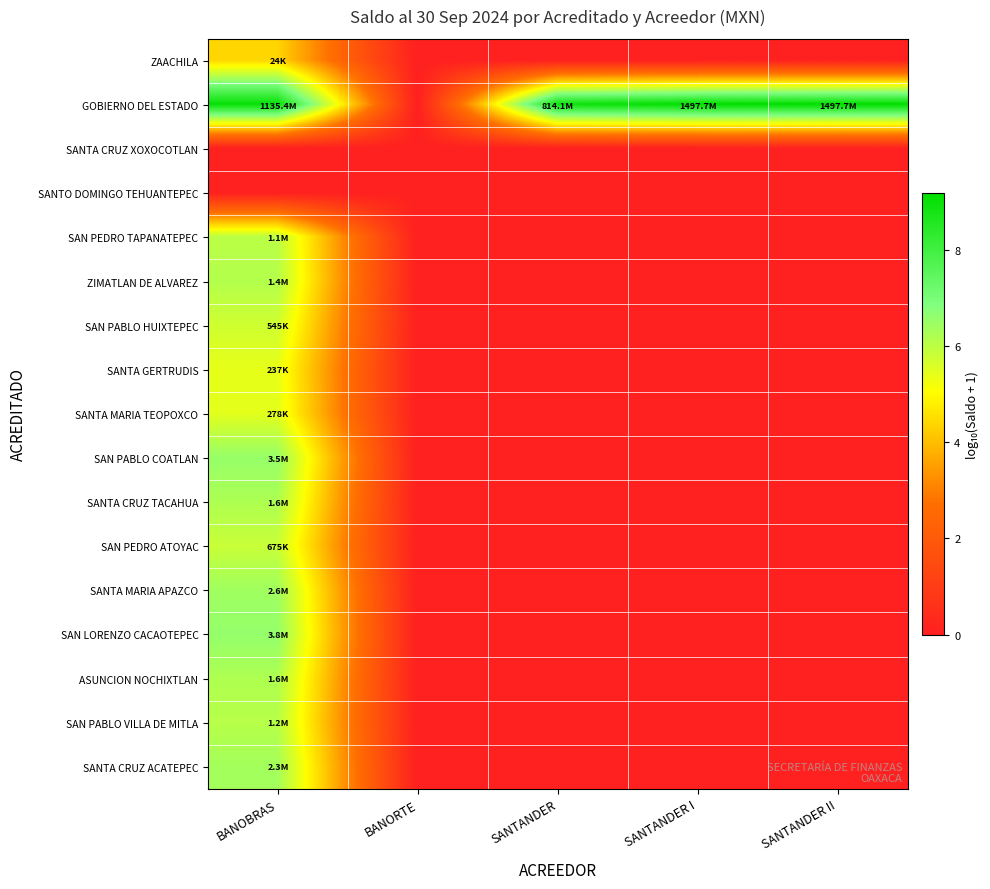

Between SANTANDER and SANTANDER II, which is larger?

SANTANDER